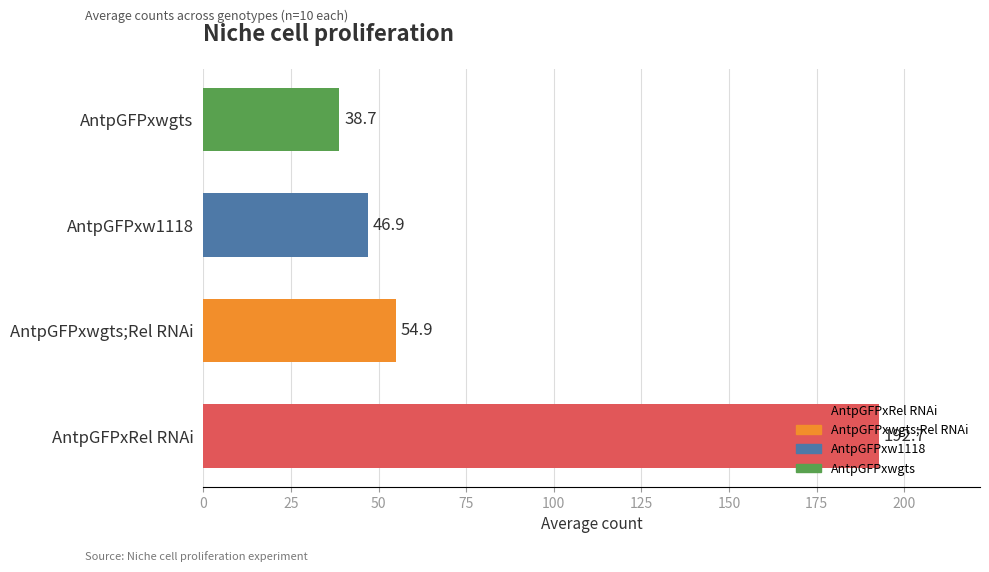

What is the average value?

83.3